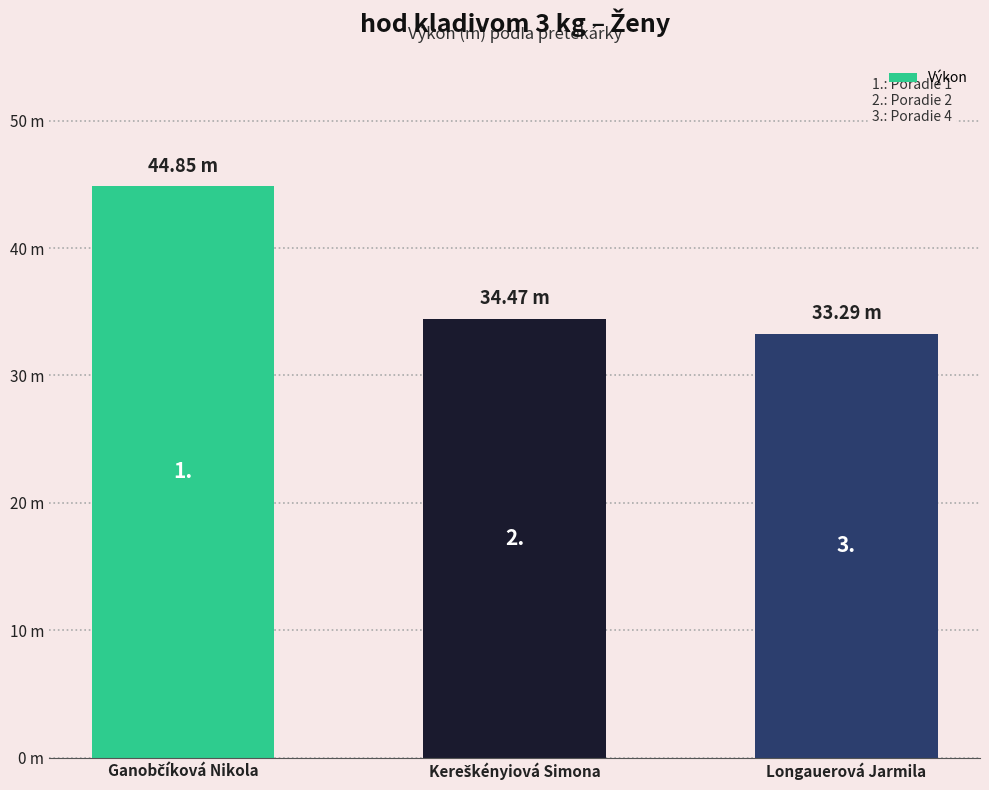

What position from the left is Longauerová Jarmila?

3